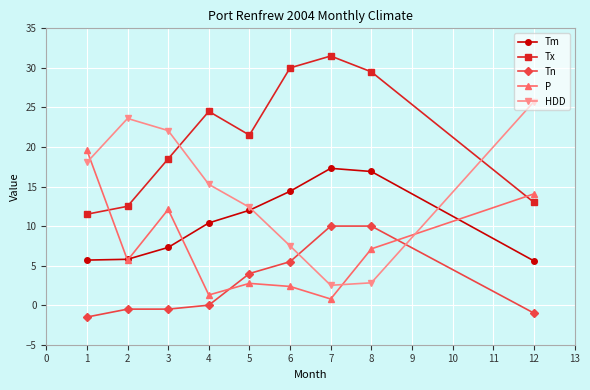

Is it true that Tx equals 12.5 at 2?

True